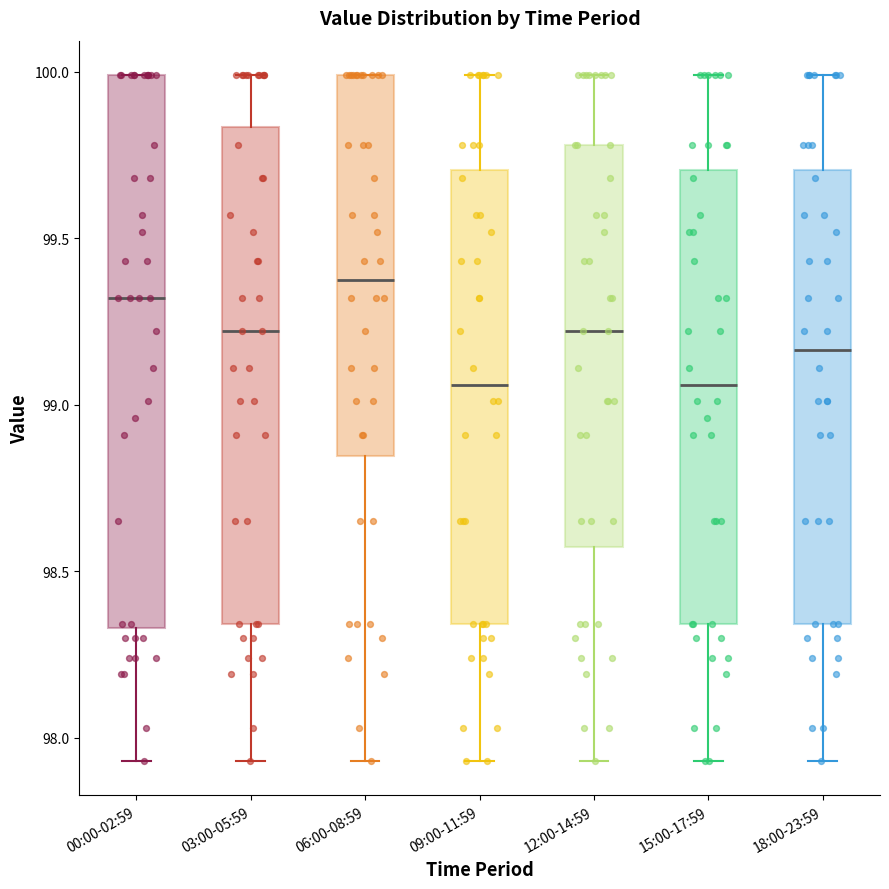

Comparing the boxes themselves (not the whiskers), which one is the tallest?

00:00-02:59